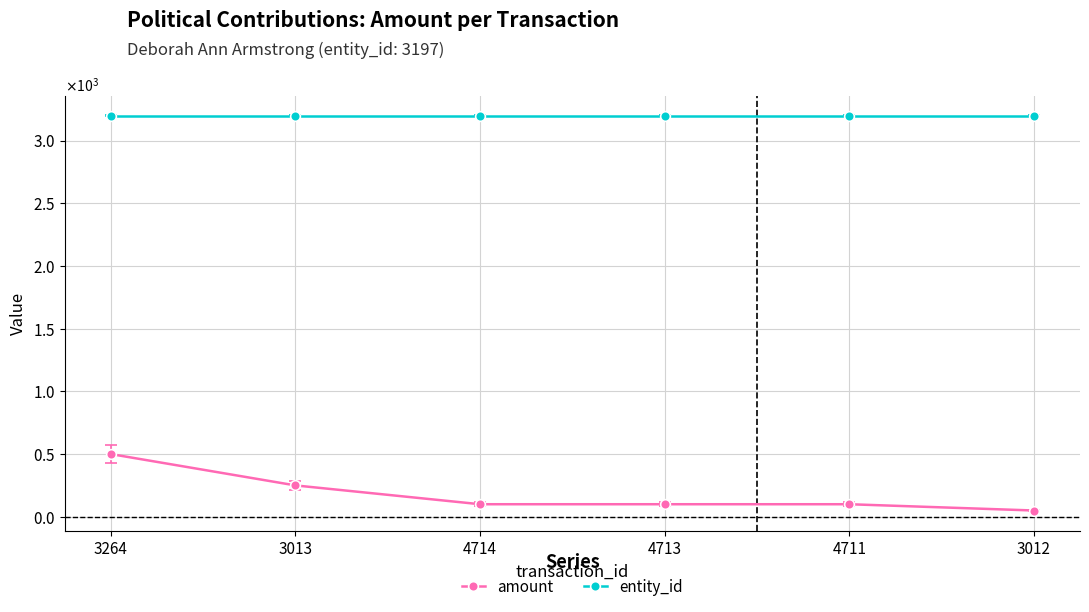

Reading right to left, extract all data points from this chart.

amount: 3012=50	4711=100	4713=100	4714=100	3013=250	3264=500
entity_id: 3012=3197	4711=3197	4713=3197	4714=3197	3013=3197	3264=3197